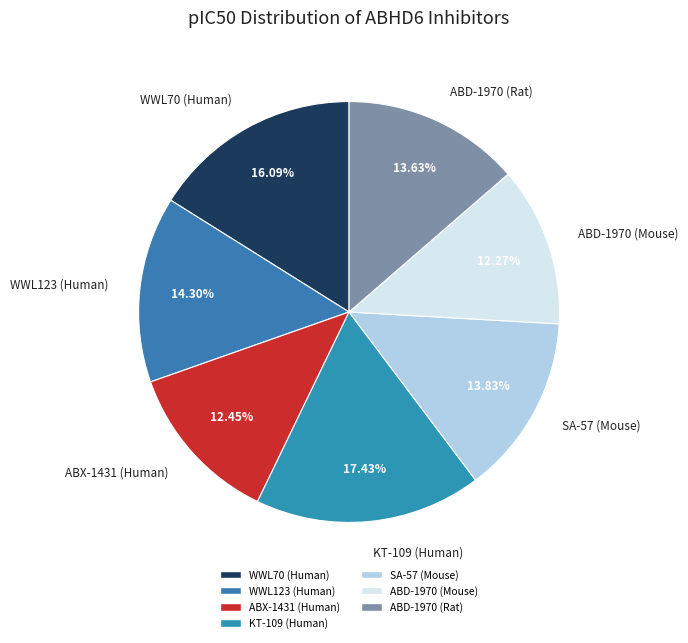

How many segments does this pie chart have?

7